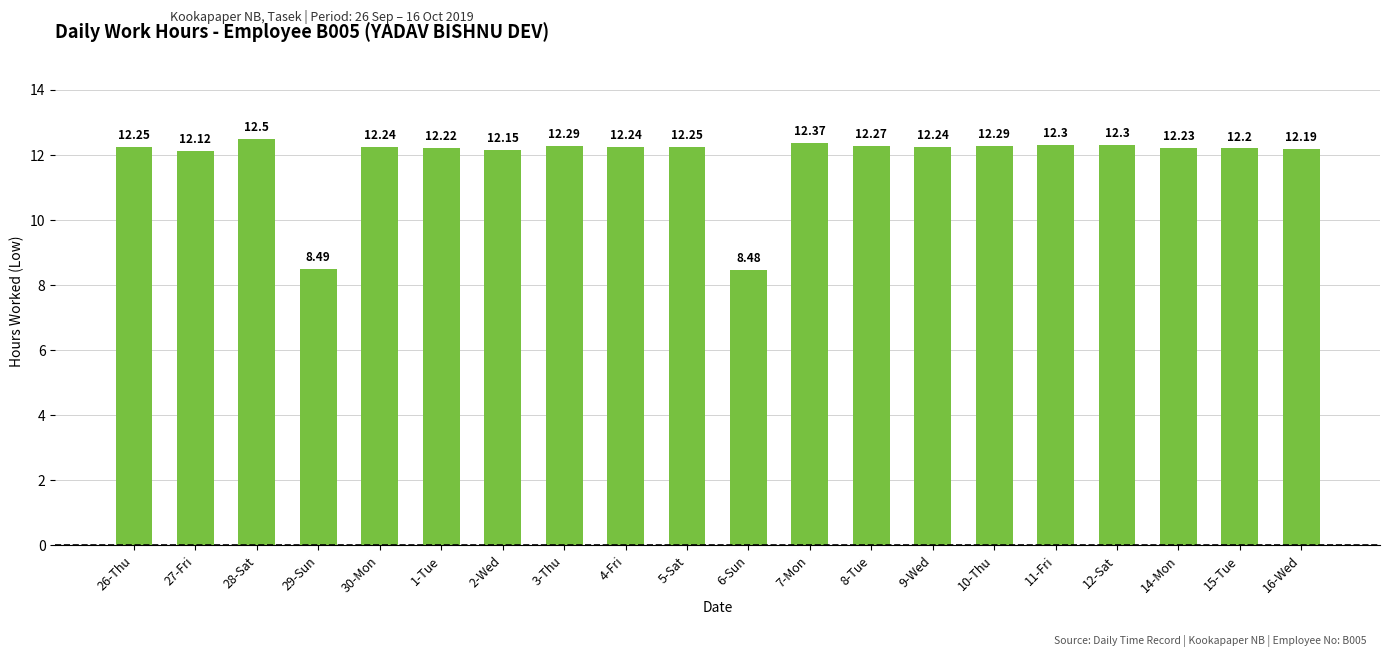

The value at 5-Sat is 12.2. True or false?

True